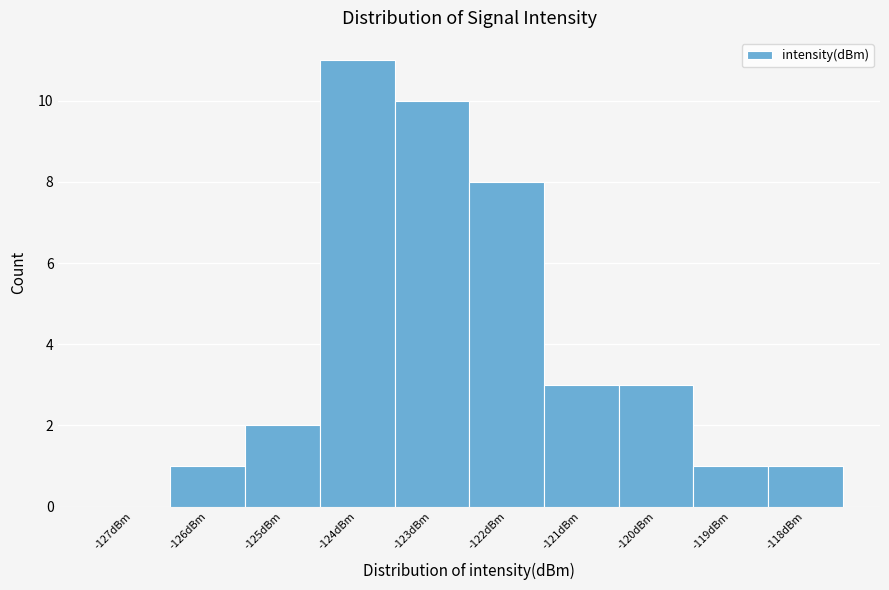

Reading left to right, list every bar in this chart as the range it spans on the x-axis followed by its height. The values are not printed on the chart, so give them approximately, as read against the axis.

-127.5 to -126.5: 0
-126.5 to -125.5: 1
-125.5 to -124.5: 2
-124.5 to -123.5: 11
-123.5 to -122.5: 10
-122.5 to -121.5: 8
-121.5 to -120.5: 3
-120.5 to -119.5: 3
-119.5 to -118.5: 1
-118.5 to -117.5: 1